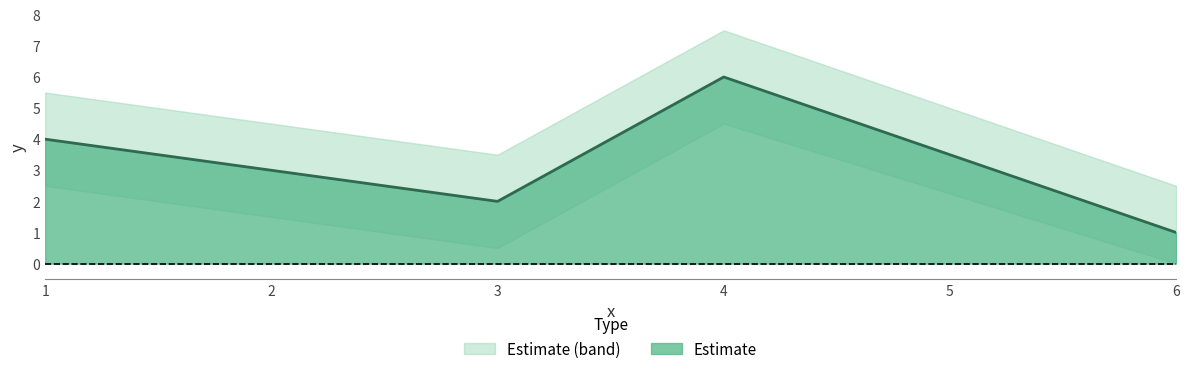

The chart shows a value of 4 at 2. True or false?

False